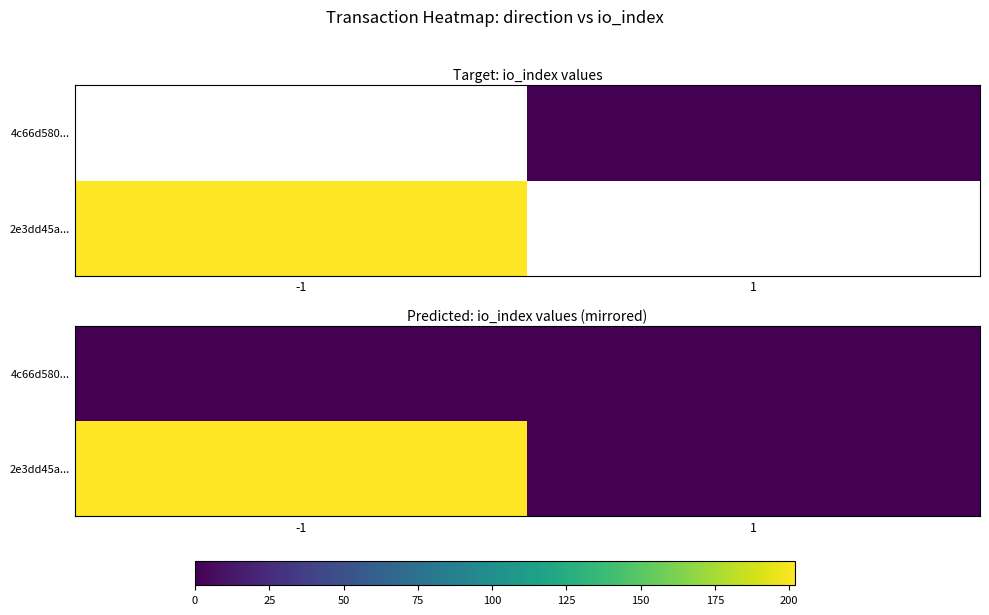

At which category is the sum across all series the highest?

-1